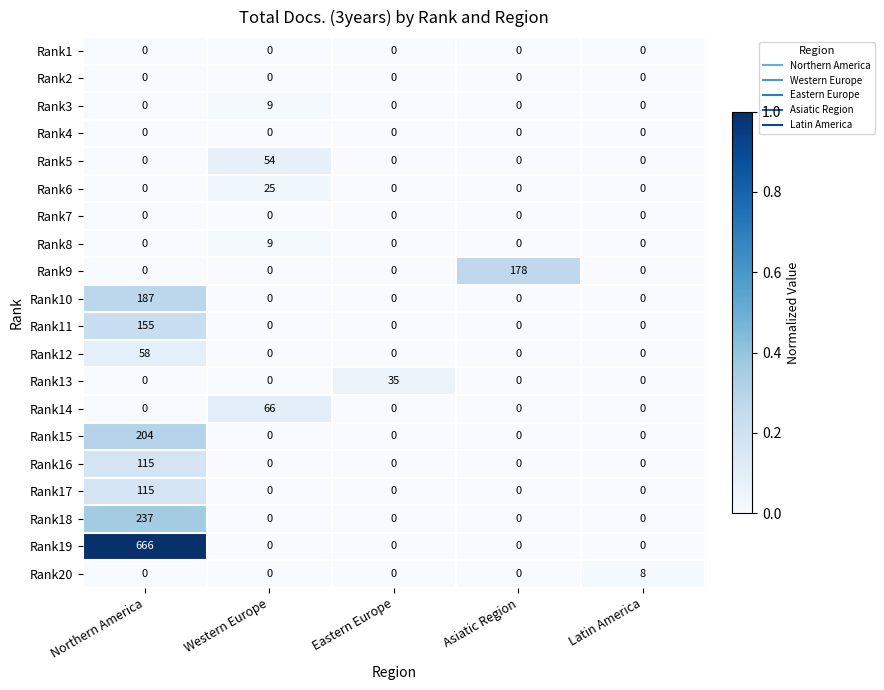

How many series are shown in this chart?

20